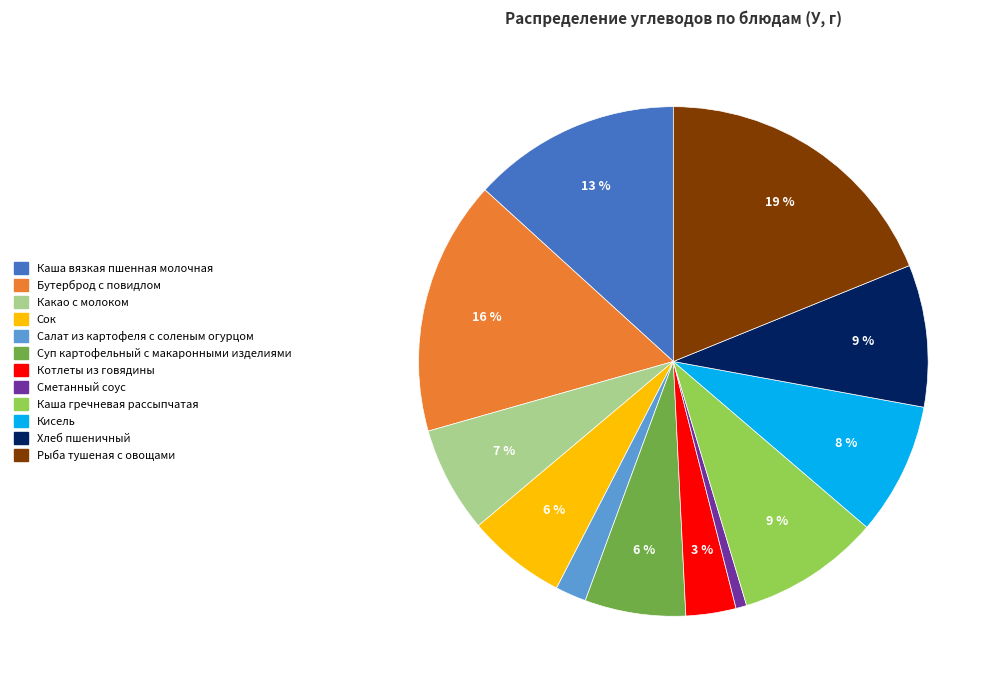

Combined, do Каша вязкая пшенная молочная and Бутерброд с повидлом account for over 50%?

No